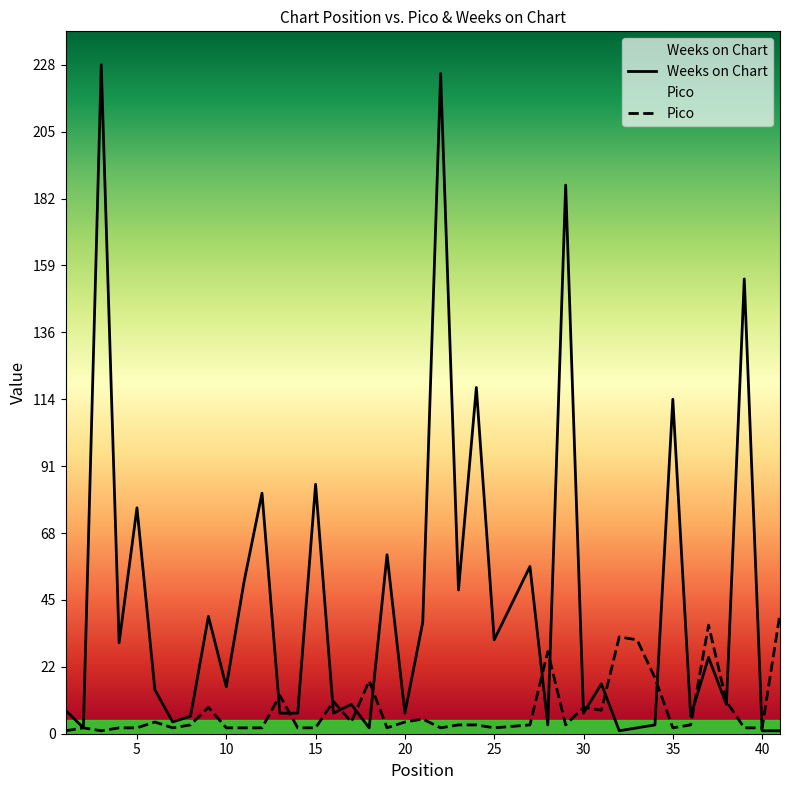

Which series has the widest spread of values?

Weeks on Chart